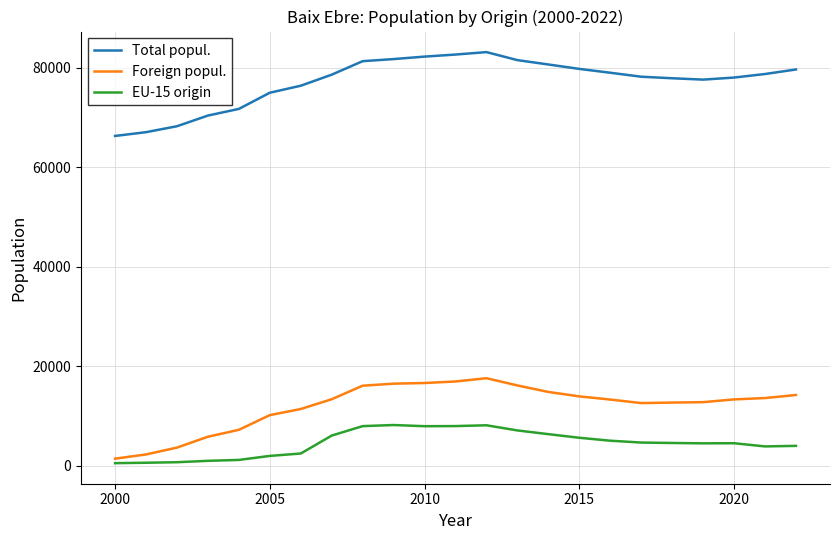

What is the difference between the second highest and second lowest values in the EU-15 origin series?

7528